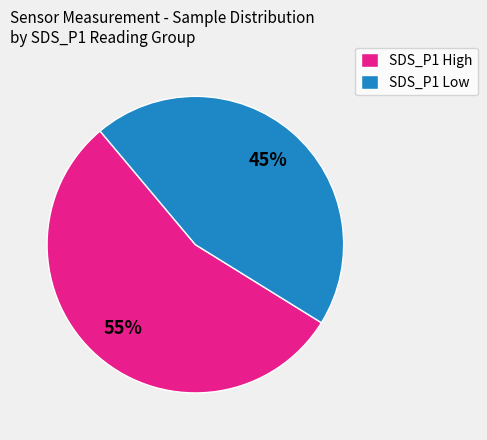

What is the largest slice in the pie chart?

SDS_P1 High